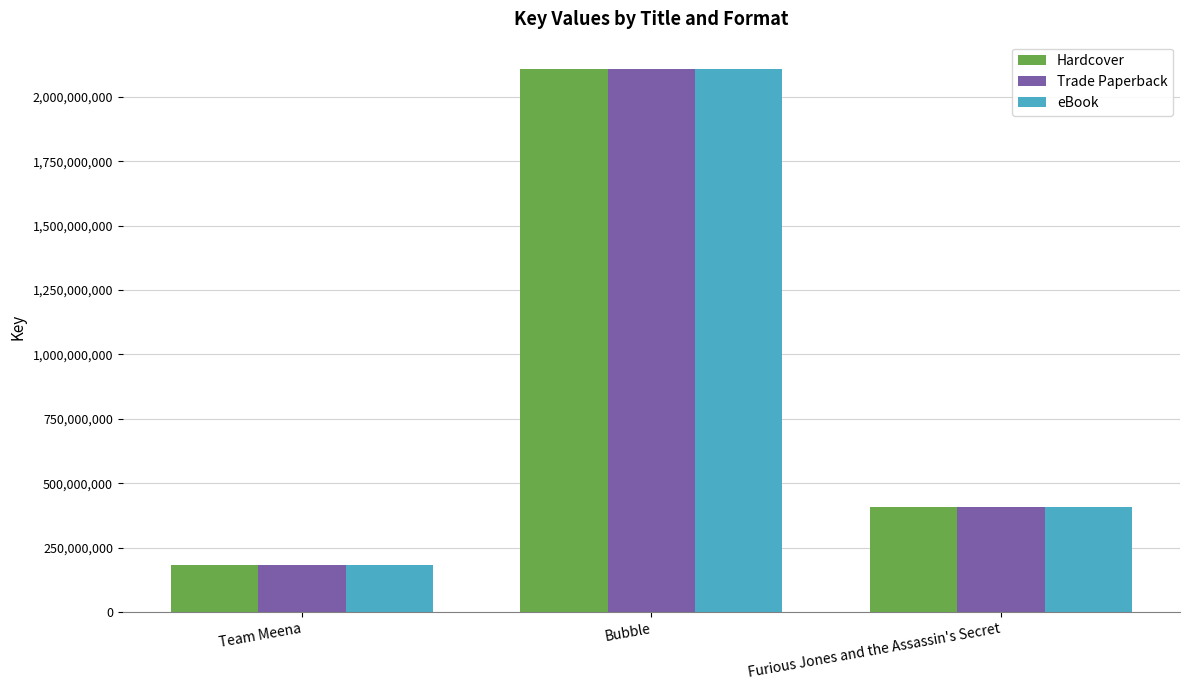

What is the difference between the maximum and minimum values in the eBook series?

1924299732